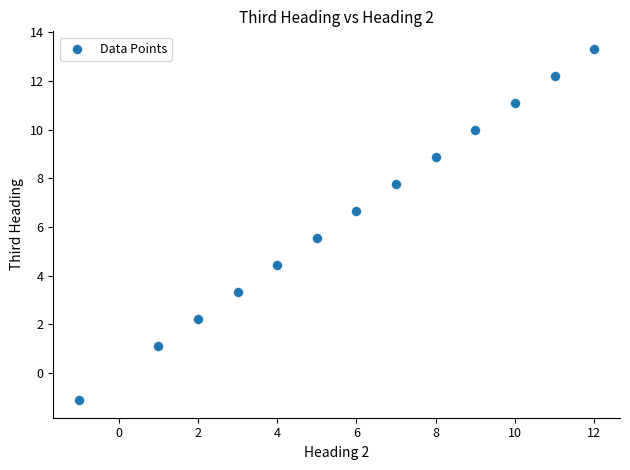

What is the range of X values (max minus min)?

13.0